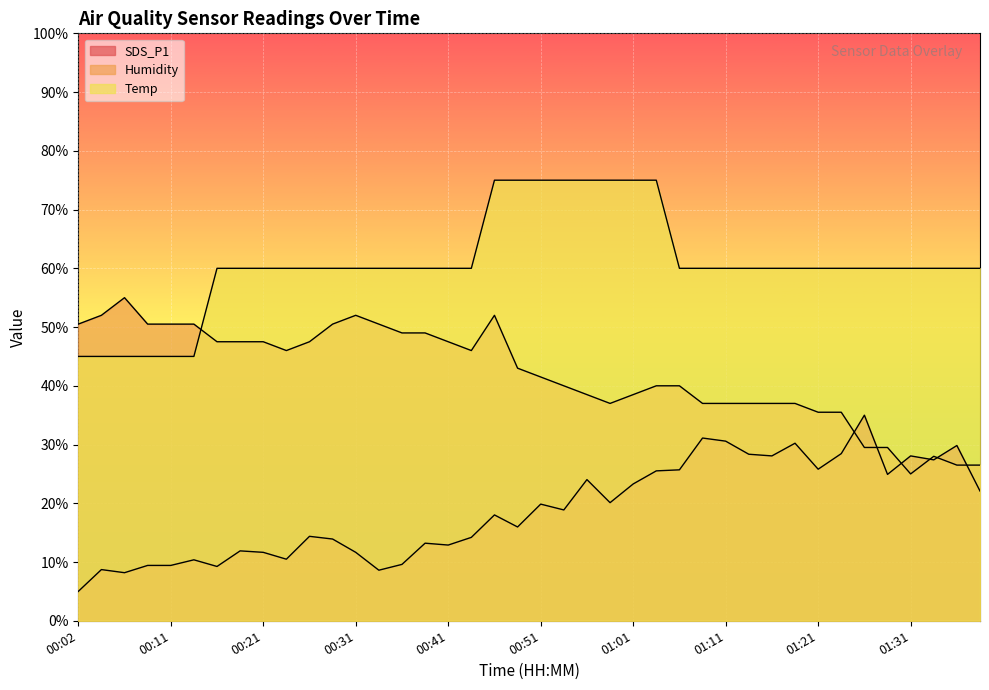

What is the minimum value for Humidity?

25.0